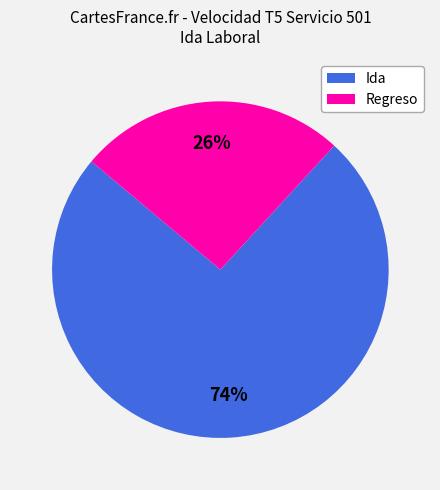

Is there any slice that represents more than half of the pie?

Yes